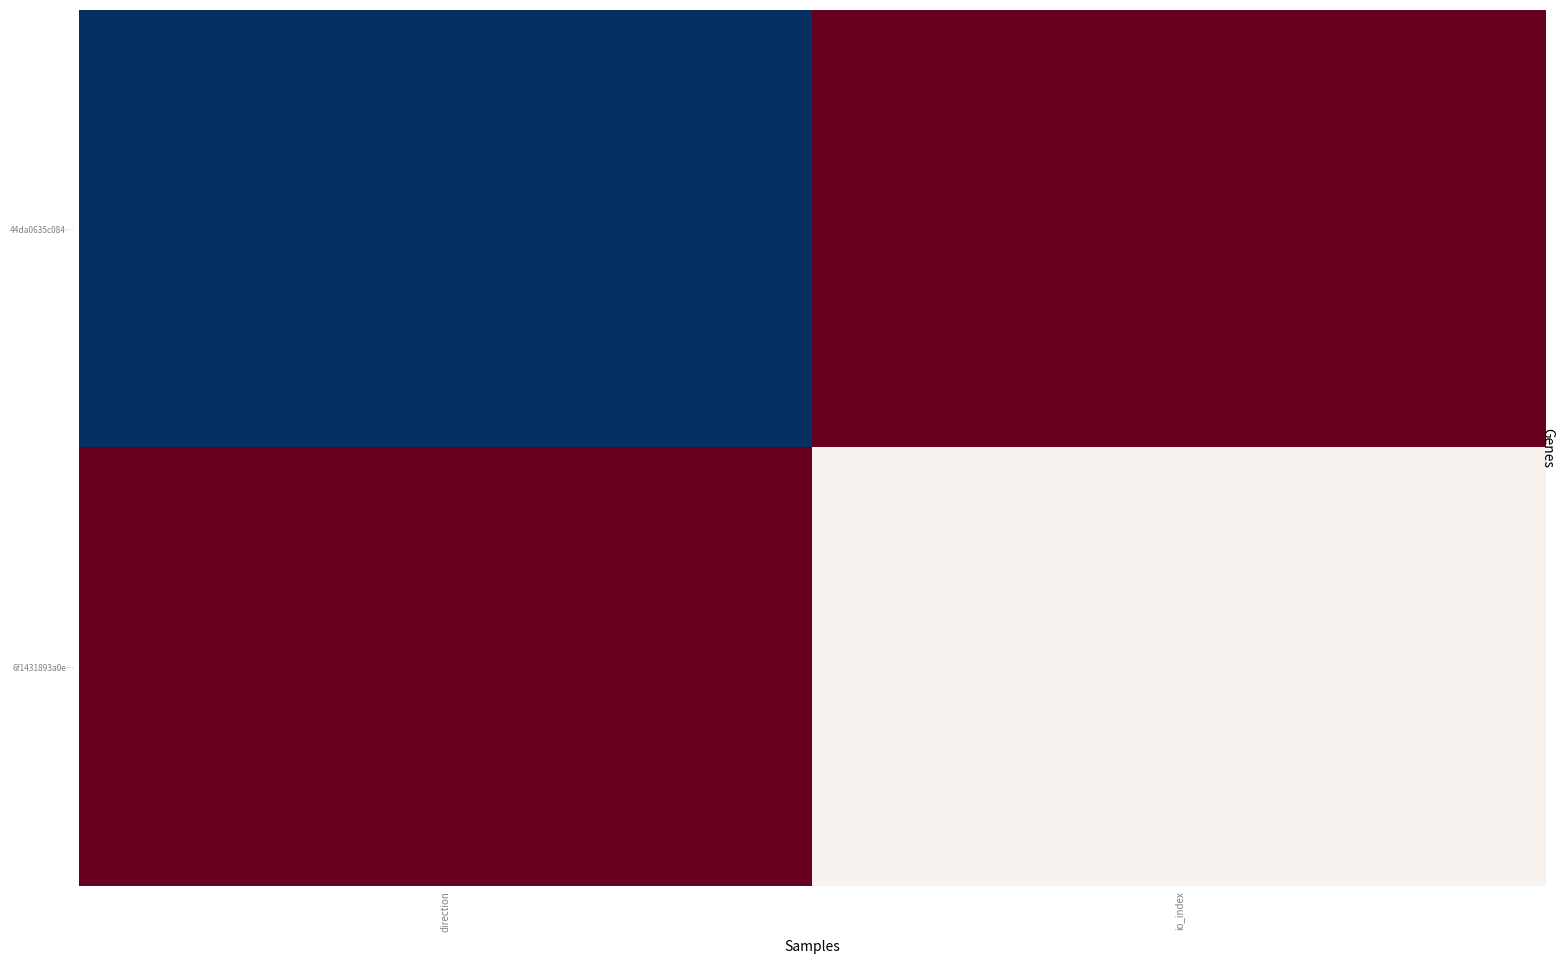

At which category is the sum across all series the highest?

io_index